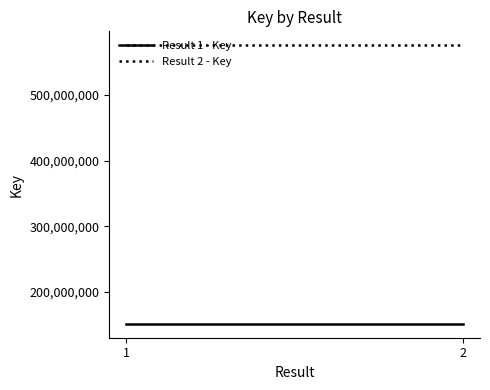

What are all the series names shown in the legend?

Result 1 - Key, Result 2 - Key